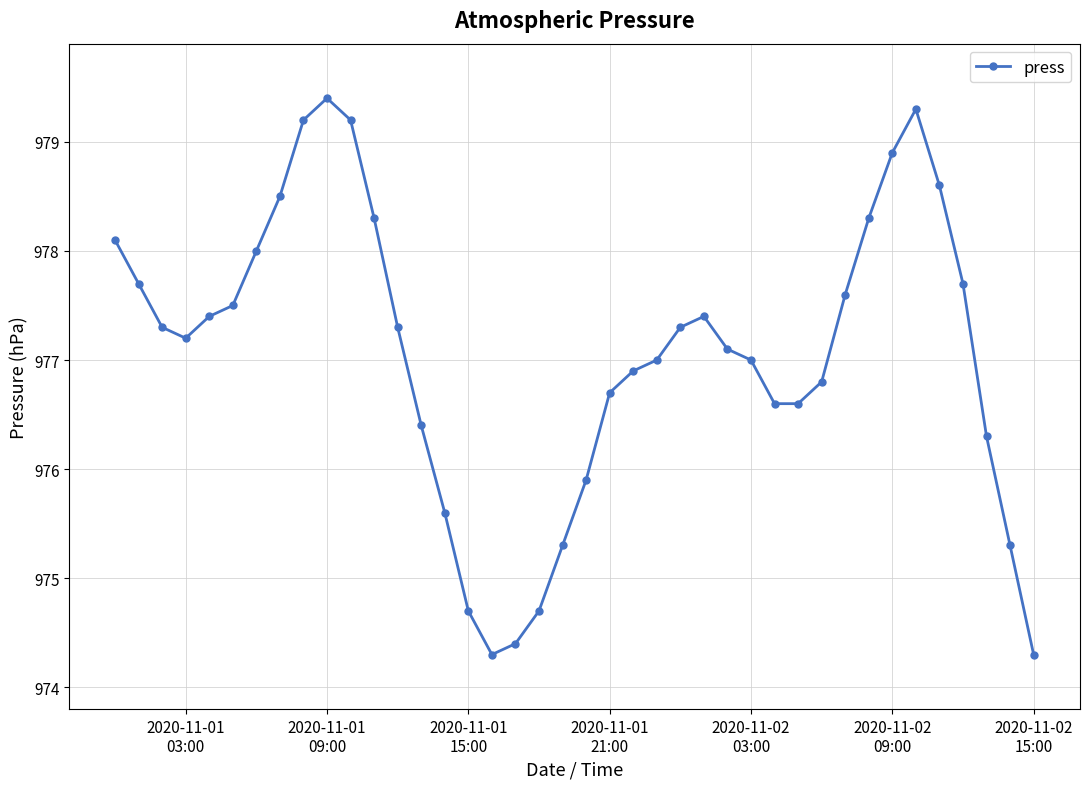

What is the value of the 3rd point from the left?

977.3